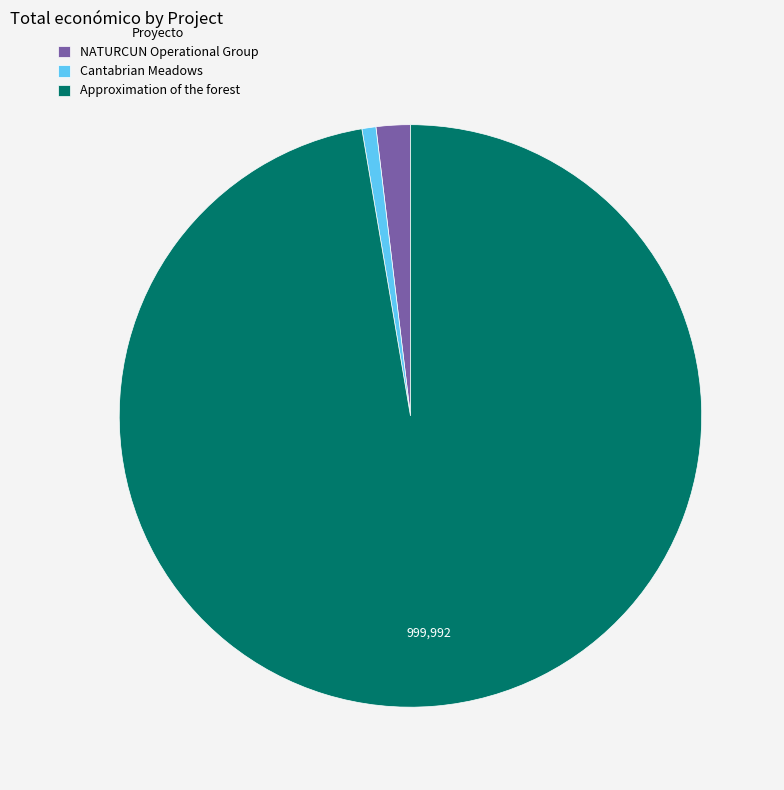

Which category has the biggest portion of the pie?

Approximation of the forest